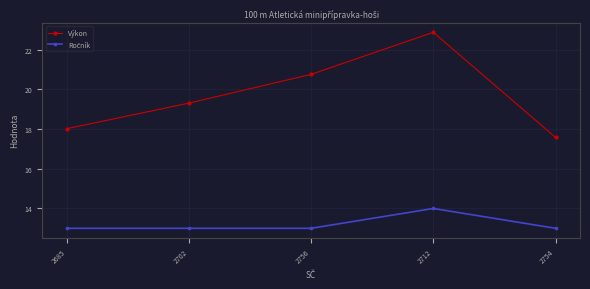

What is the maximum value for Výkon?

22.9